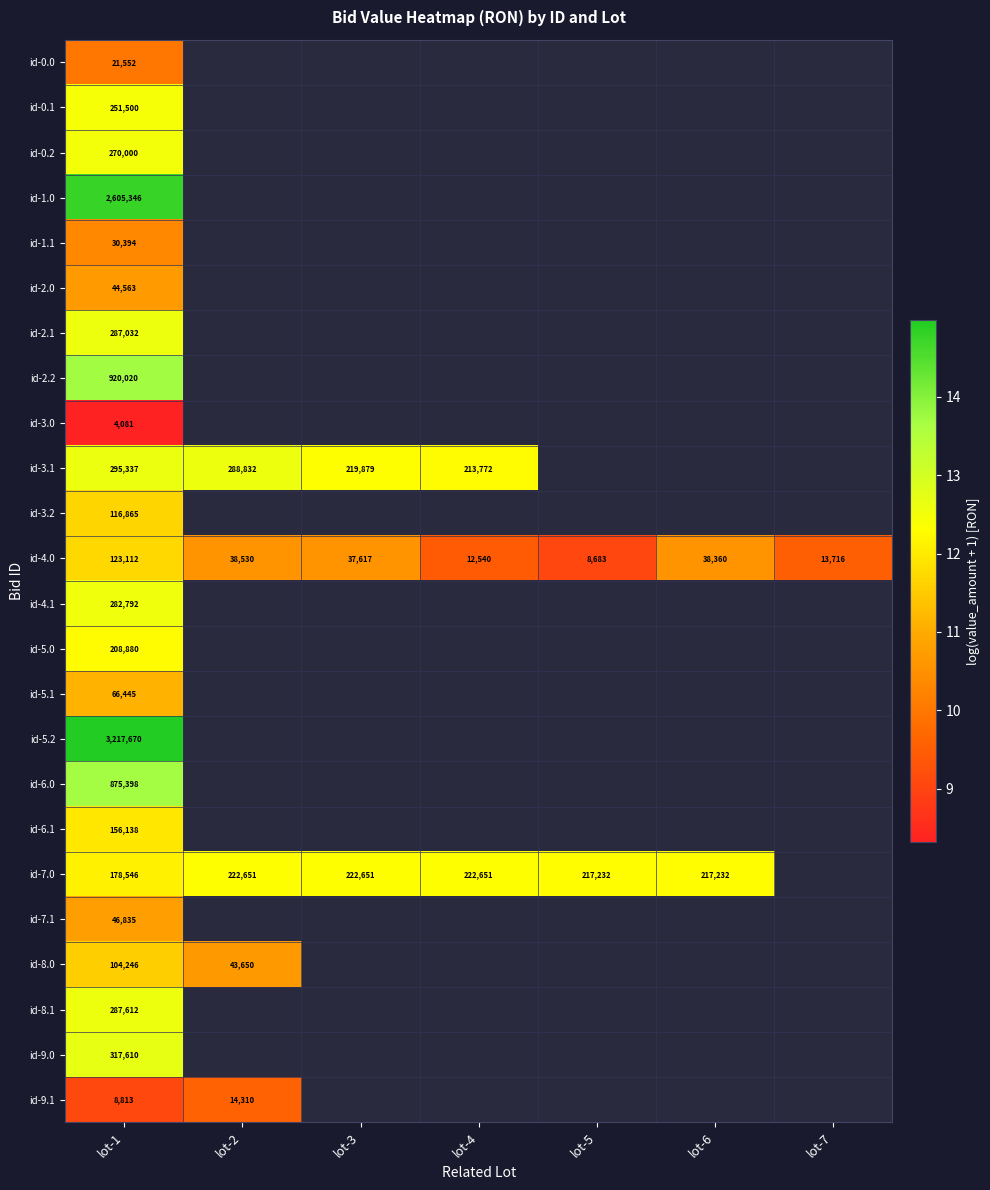

At how many categories does at least one series exceed 14?

1